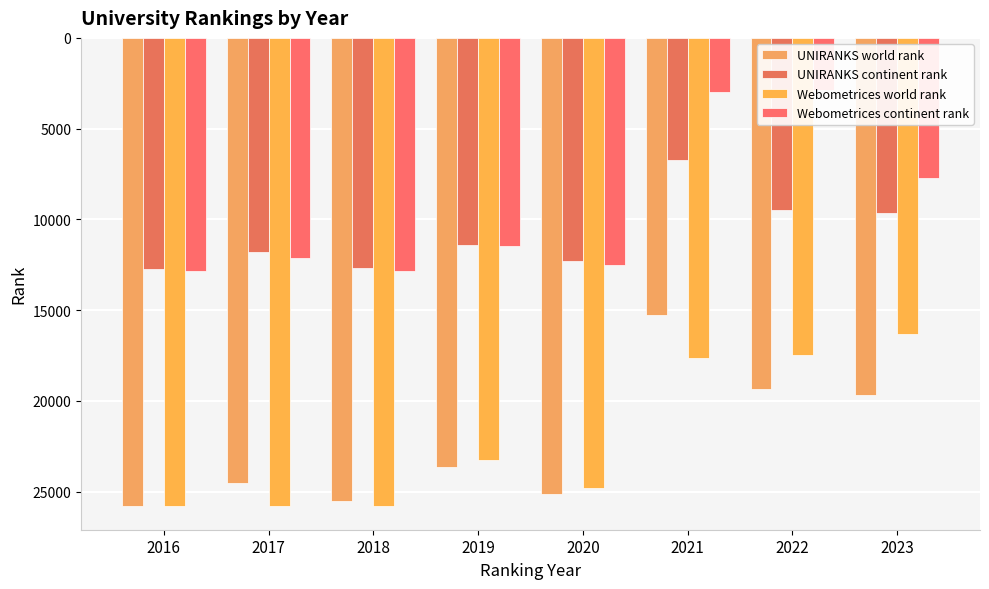

Rank the series by their maximum value, from lowest to highest.

UNIRANKS continent rank, Webometrices continent rank, UNIRANKS world rank, Webometrices world rank